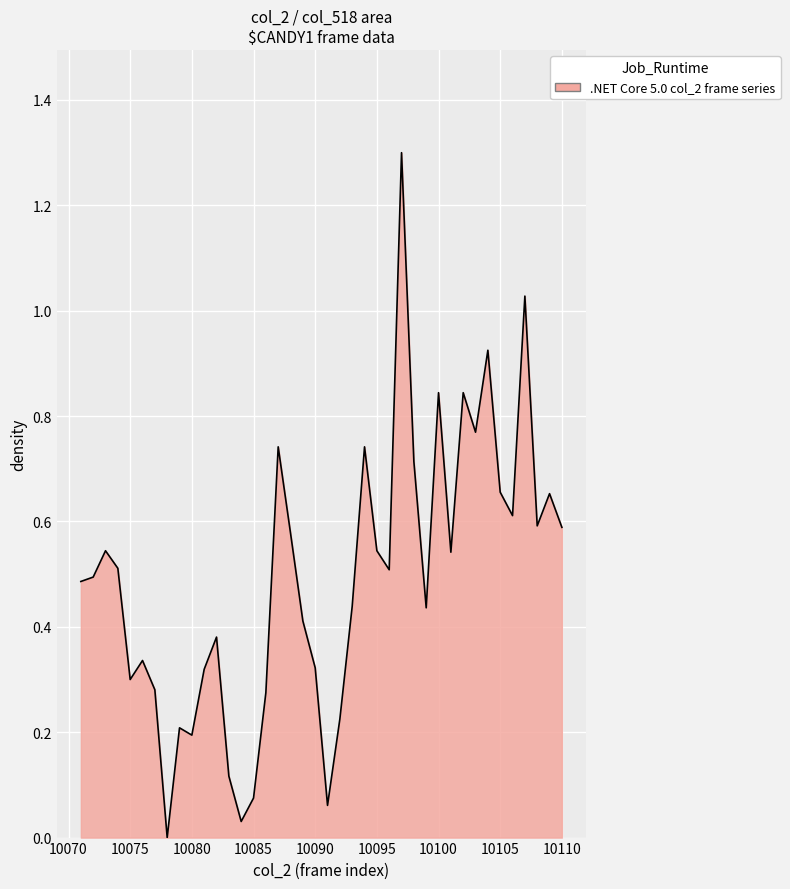

What is the difference between the maximum and minimum values?

1.3